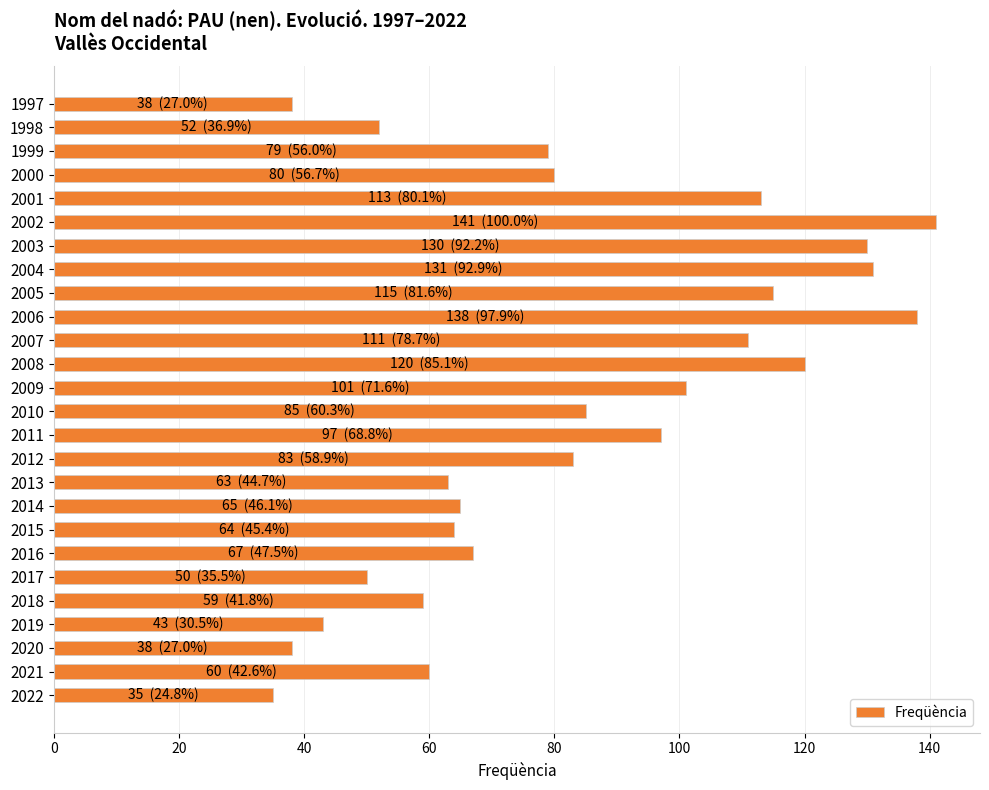

What value does the data have at 2000?

80